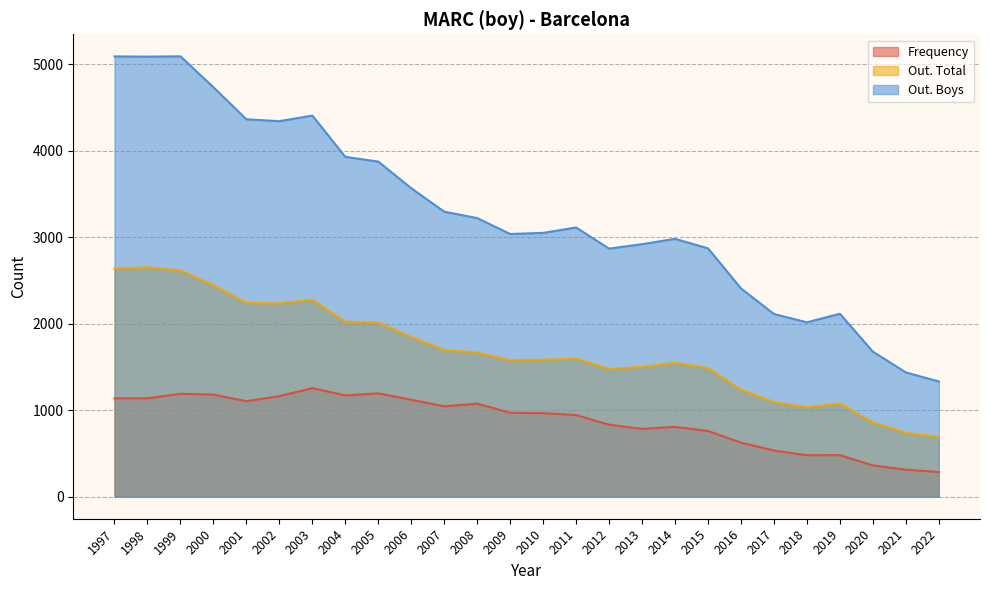

At which category is the sum across all series the highest?

1999